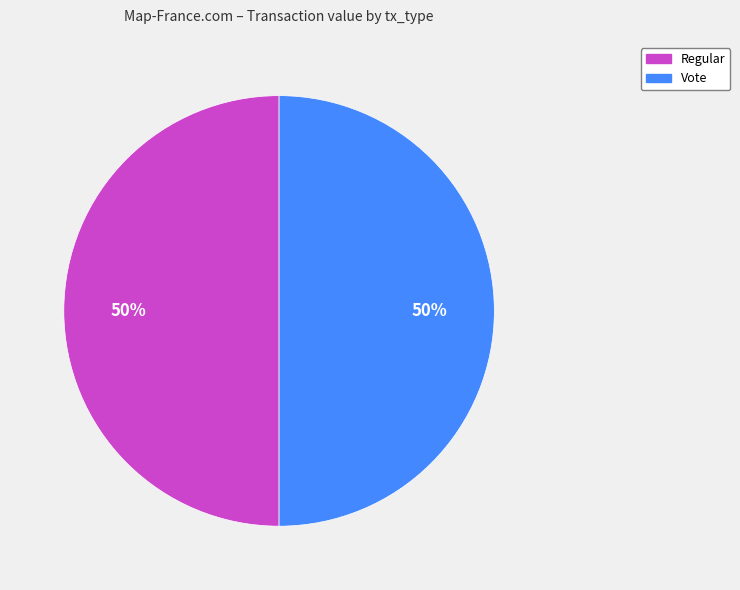

True or false: Regular accounts for 41% of the total.

False